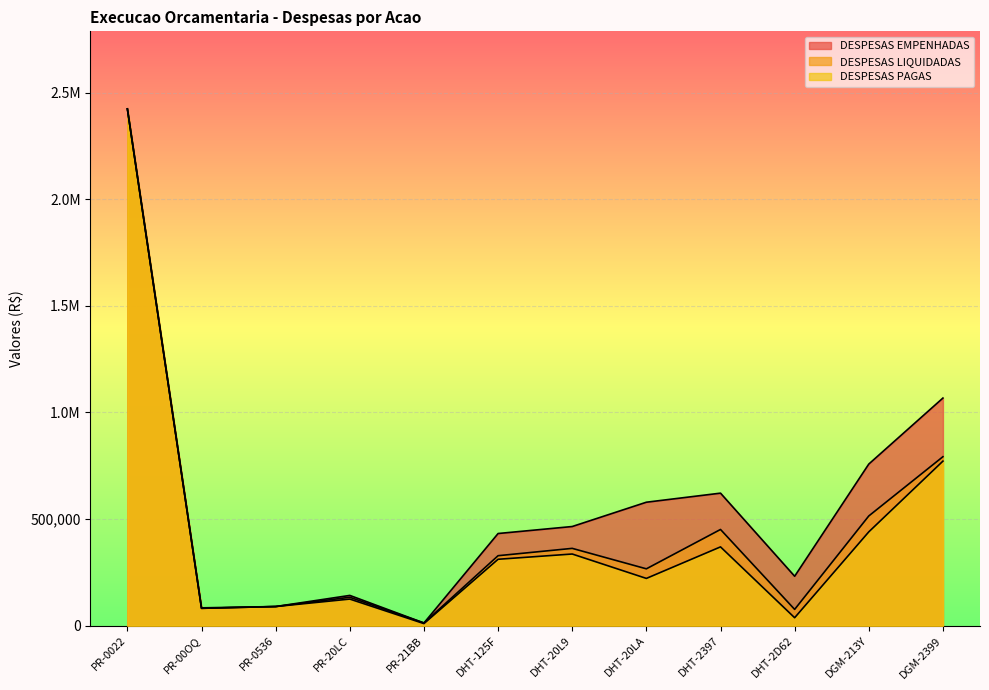

What are all the series names shown in the legend?

DESPESAS EMPENHADAS, DESPESAS LIQUIDADAS, DESPESAS PAGAS